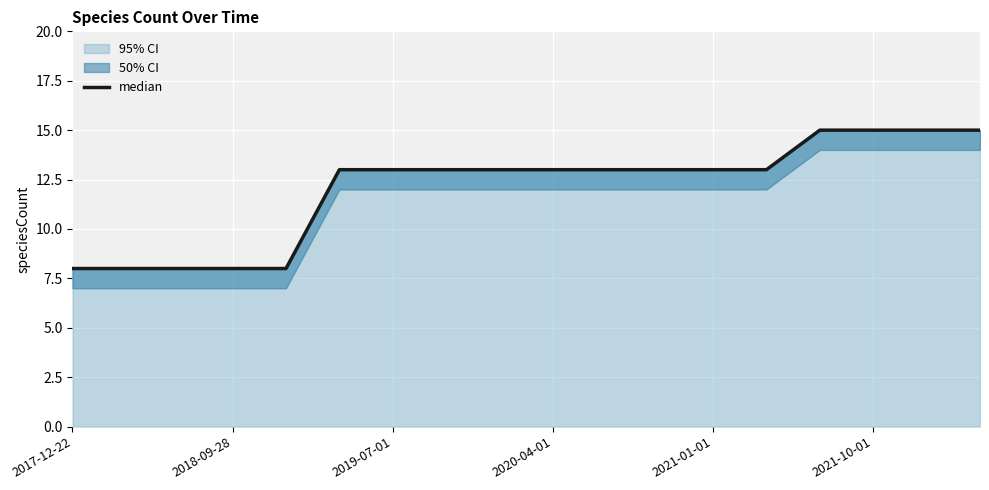

What is the highest value of the 95% CI series?

15